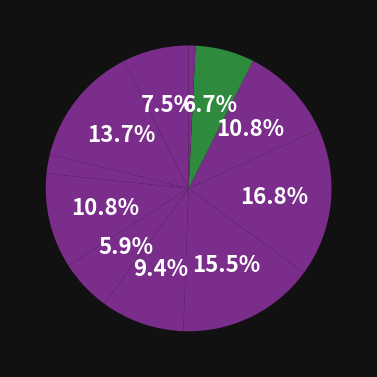

To the nearest percent, what is the difference between the largest and smallest slice percentages?

16%